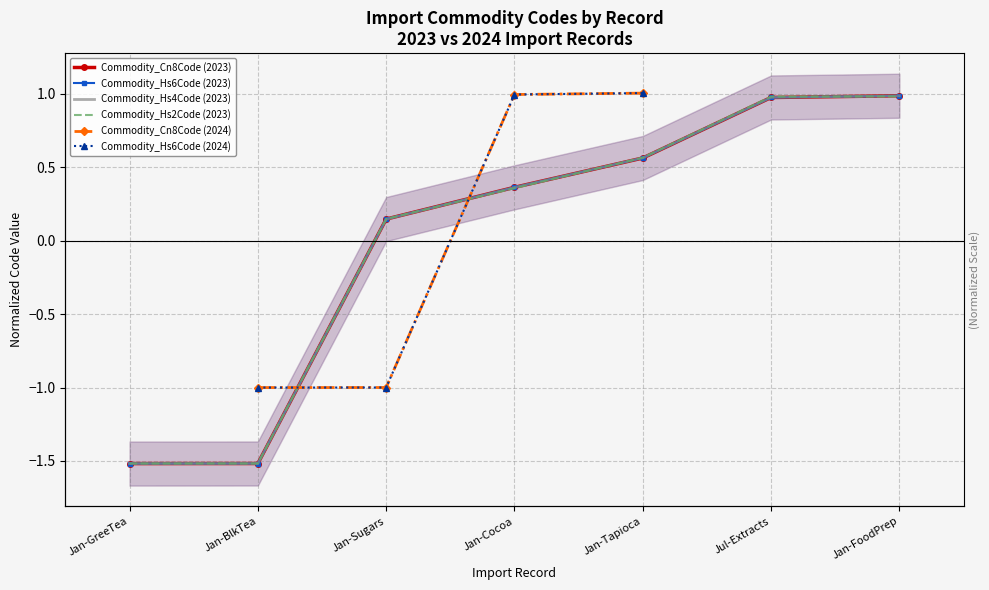

Between Jan-Tapioca and Jul-Extracts, which is larger?

Jul-Extracts